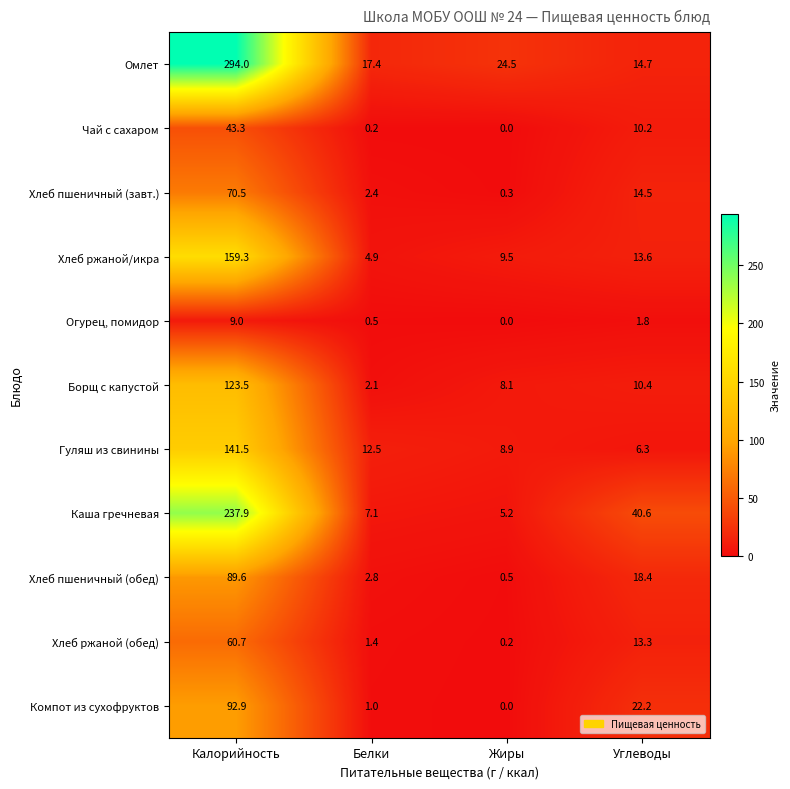

Where does the Омлет series first go above 24?

Калорийность